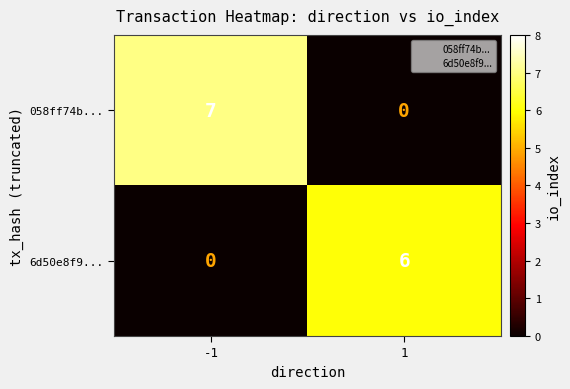

Between -1 and 1, which series saw the biggest shift?

058ff74b...